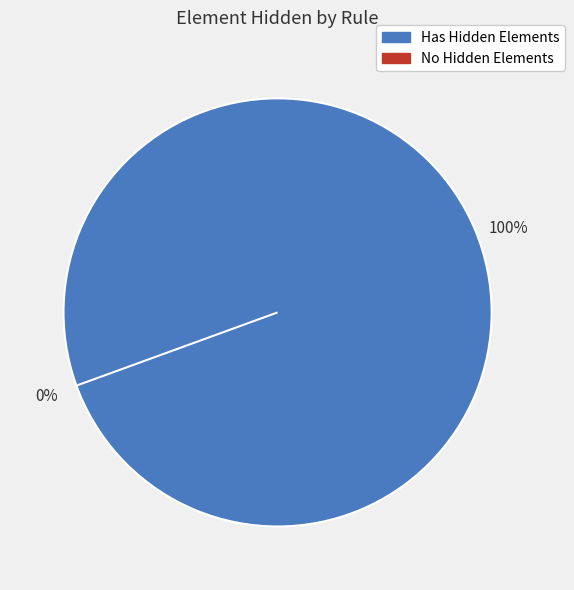

To the nearest percent, what is the difference between the largest and smallest slice percentages?

50%